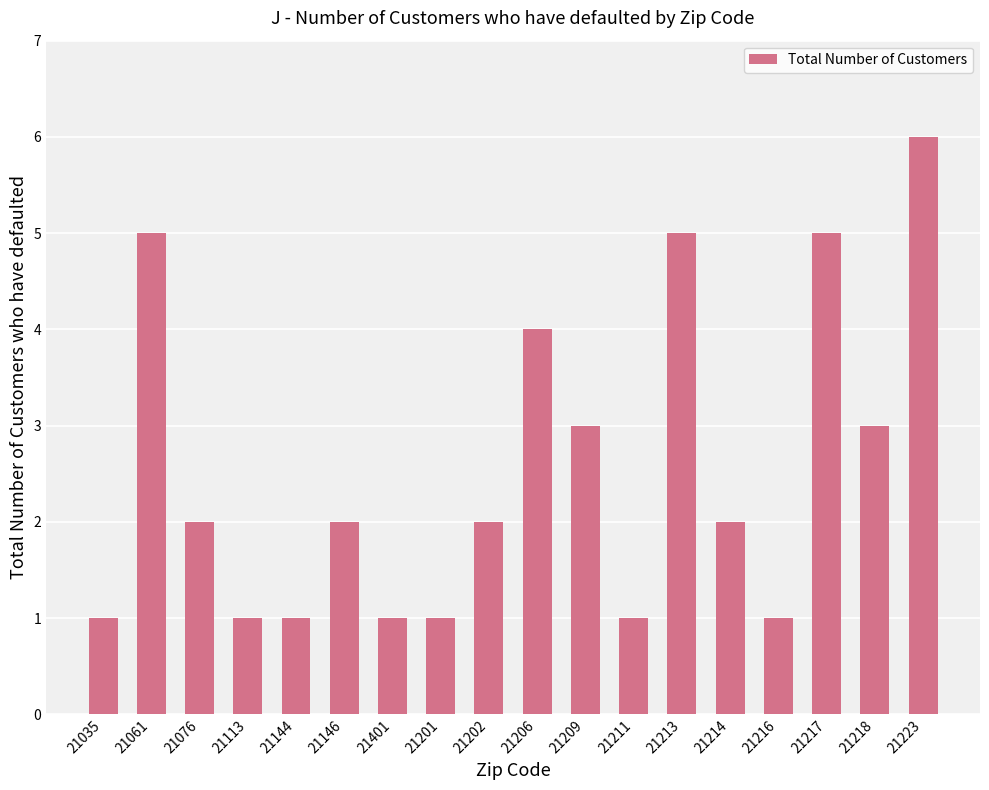

What is the maximum value shown in the chart?

6